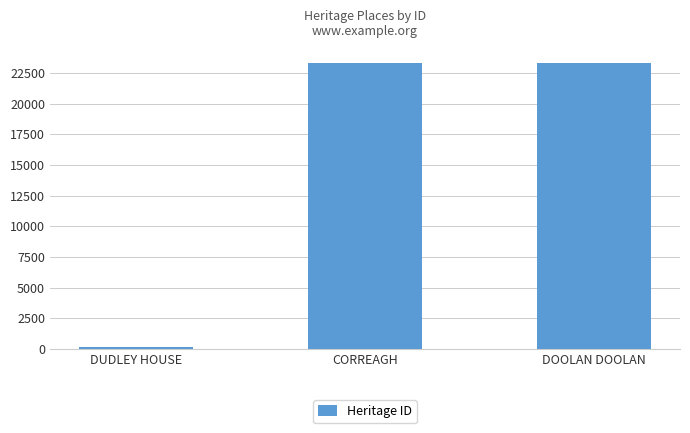

Does the chart contain any negative values?

No